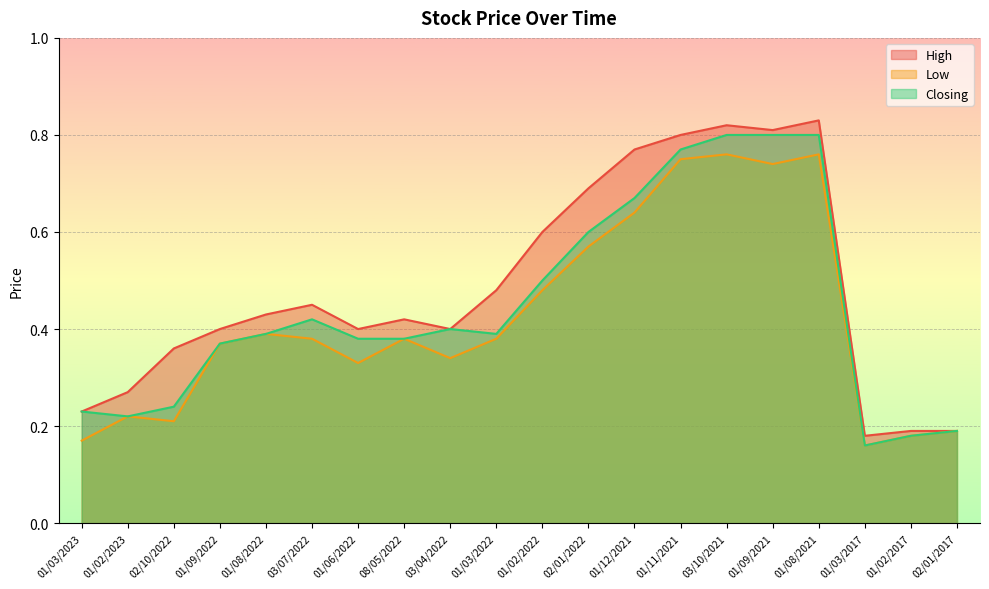

Rank the series at 01/06/2022 from lowest to highest value.

Low, Closing, High